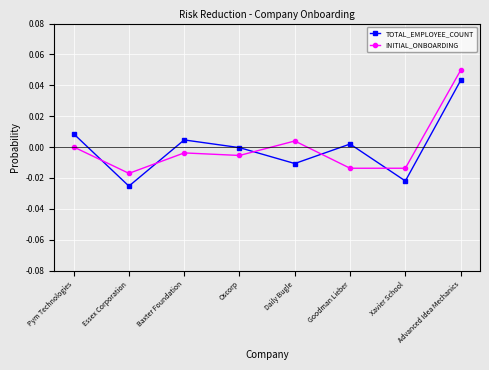

What are all the series names shown in the legend?

TOTAL_EMPLOYEE_COUNT, INITIAL_ONBOARDING